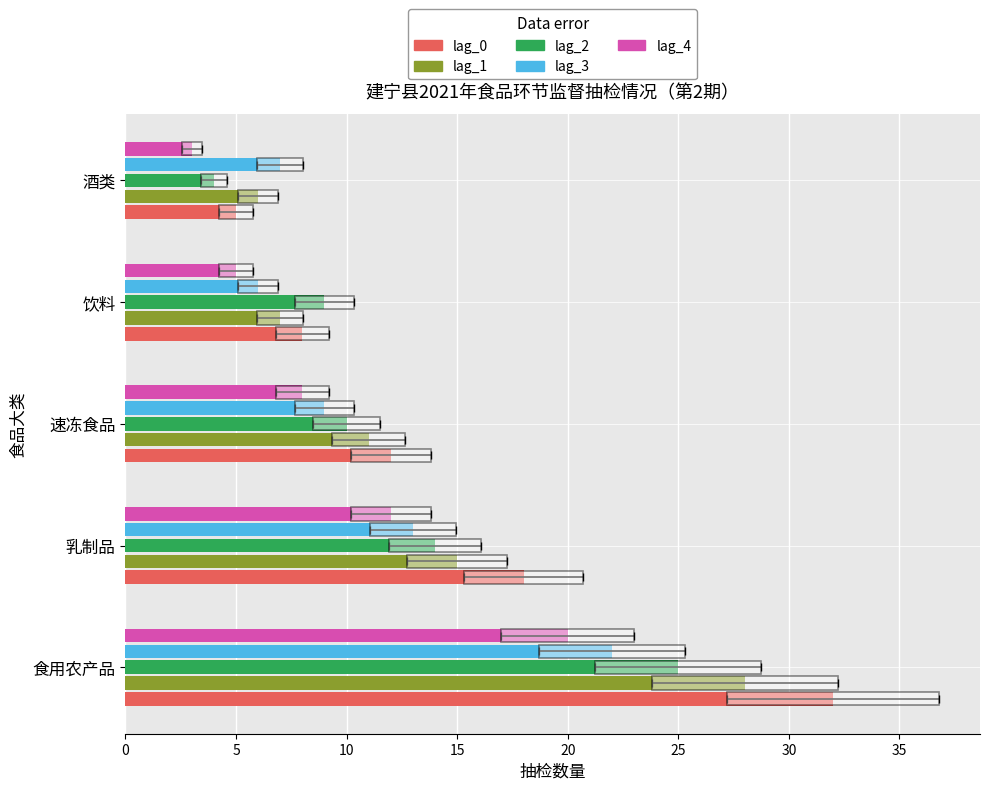

Which series has the largest total across all categories?

lag_0